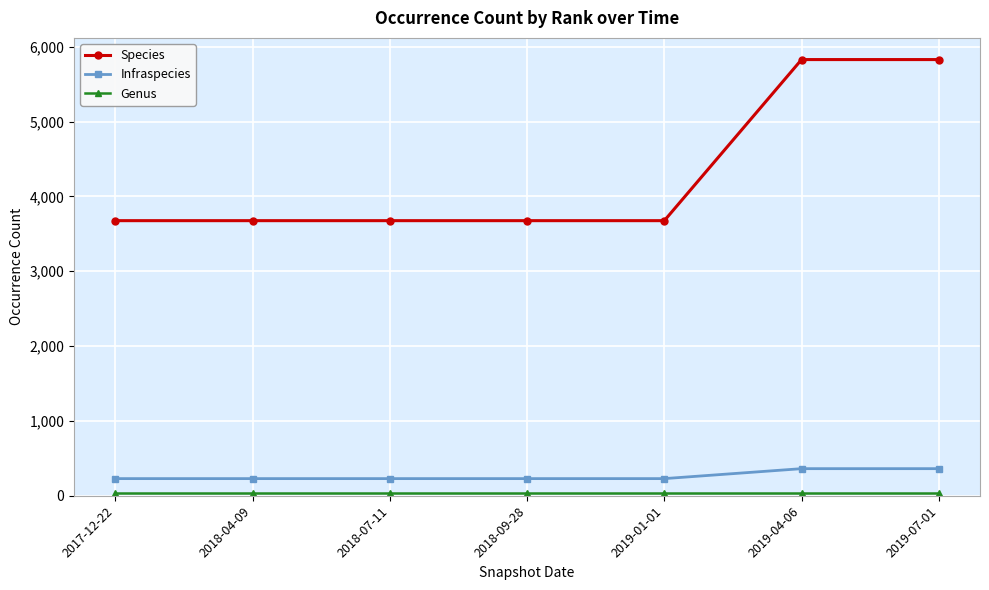

What is the label of the 6th point from the right?

2018-04-09